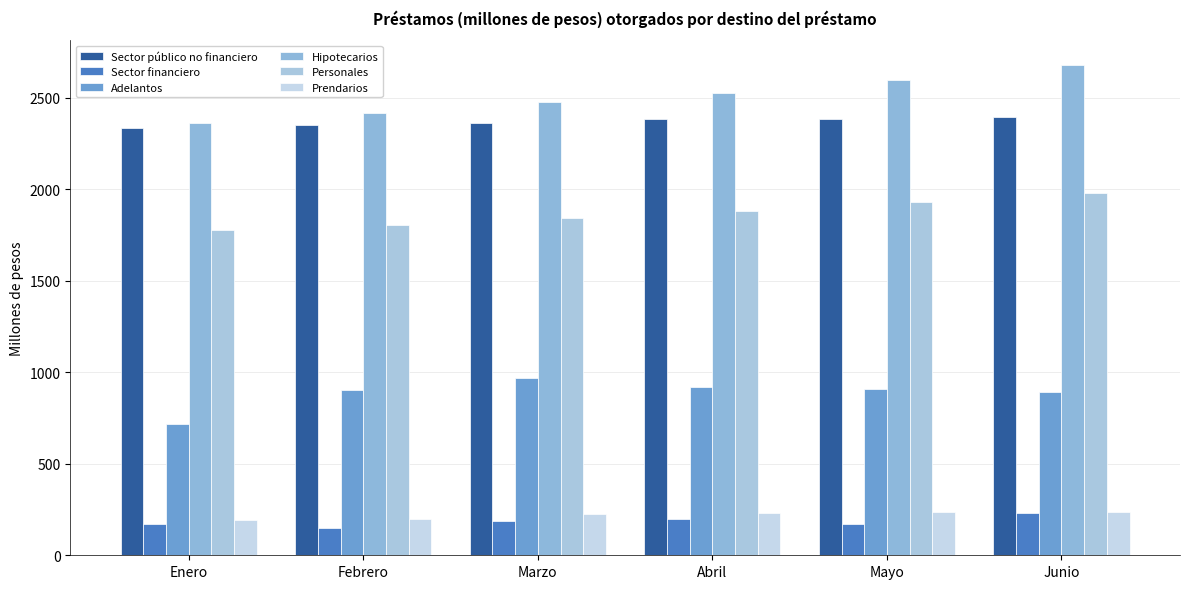

Is the value of Adelantos at Junio greater than the value of Sector financiero at Febrero?

Yes